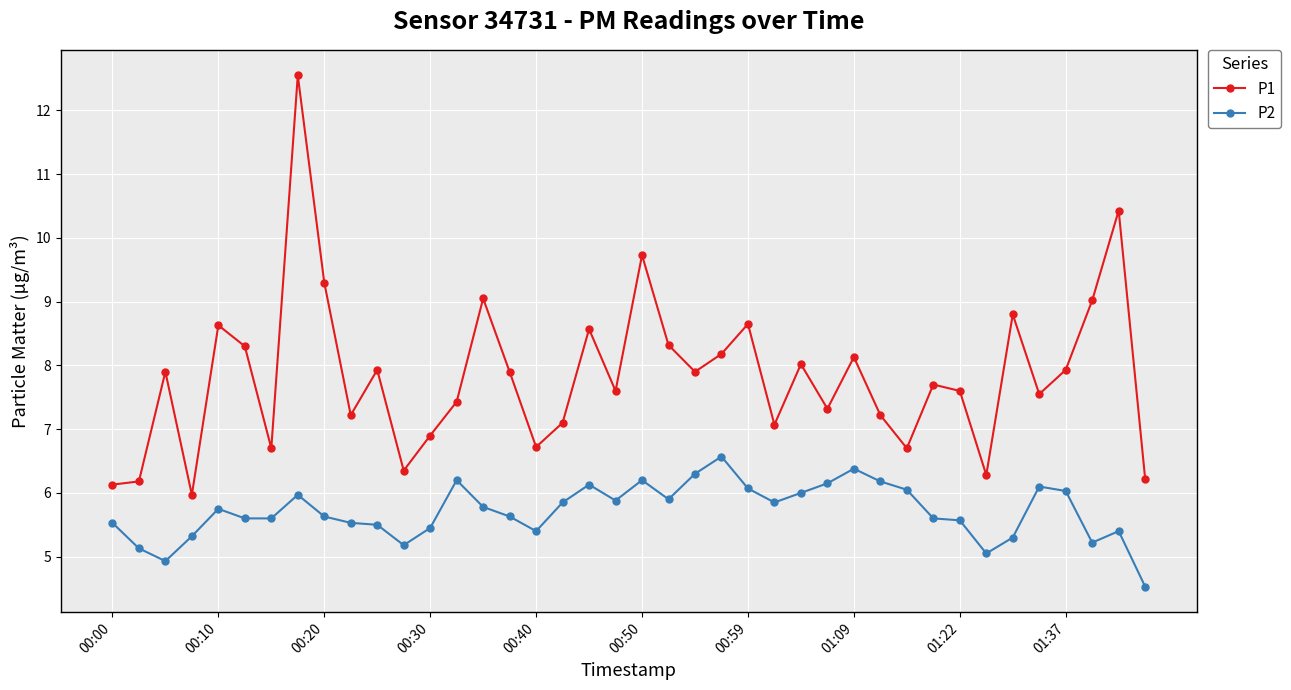

True or false: P2 and P1 intersect in this chart.

False